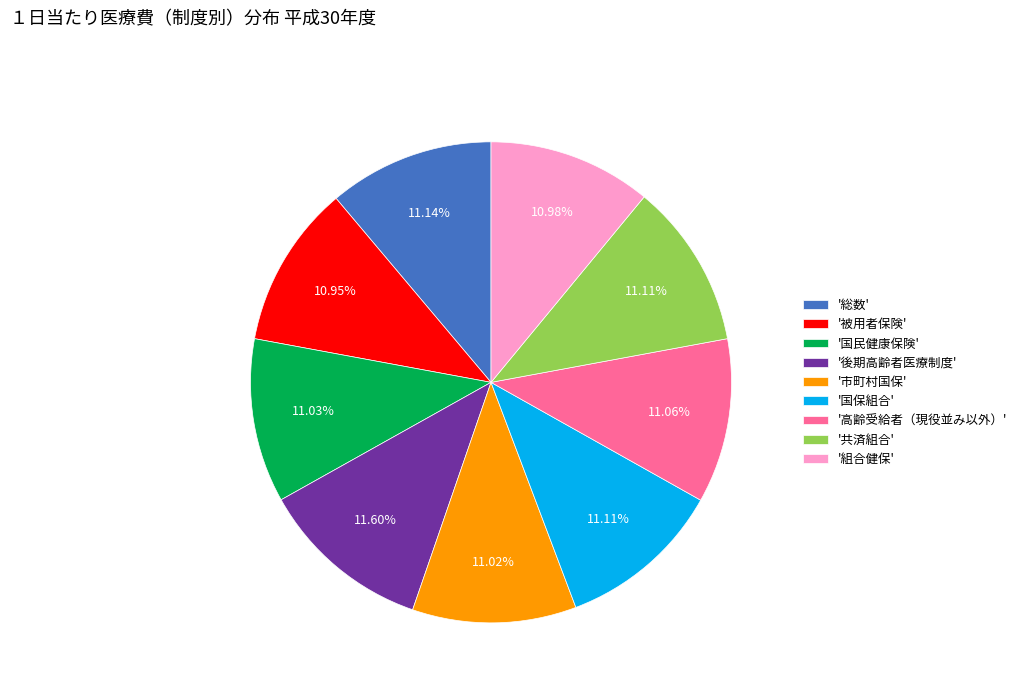

Is '市町村国保' the majority of the pie?

No